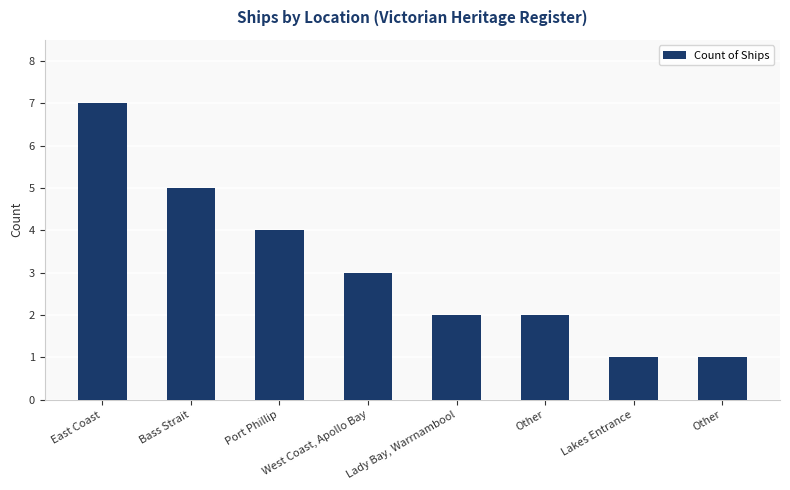

Count the values in the range 2 to 5.

5